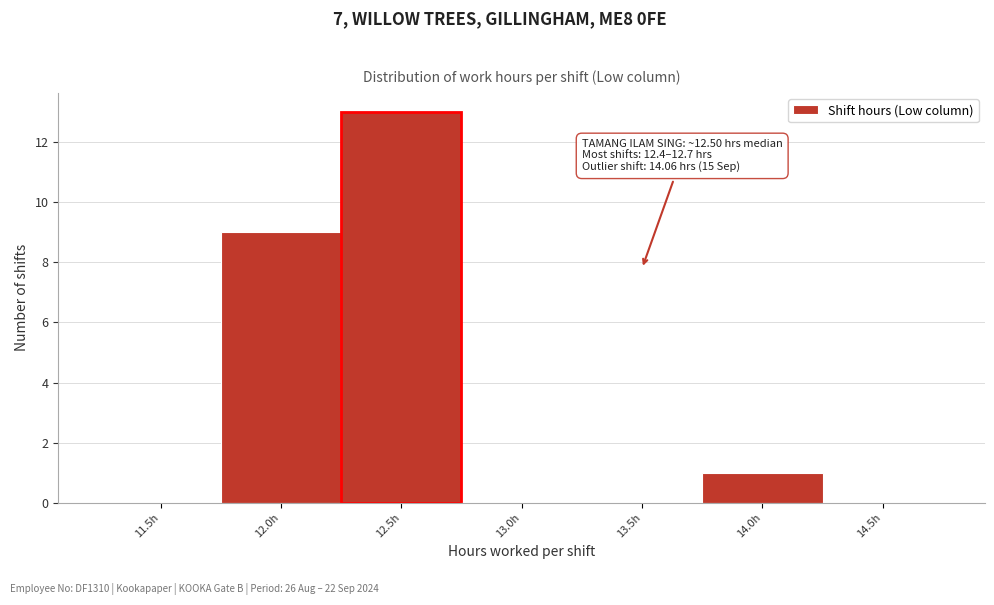

Reading left to right, list all the values displayed in this chart.

11.5h=0	12.0h=9	12.5h=13	13.0h=0	13.5h=0	14.0h=1	14.5h=0